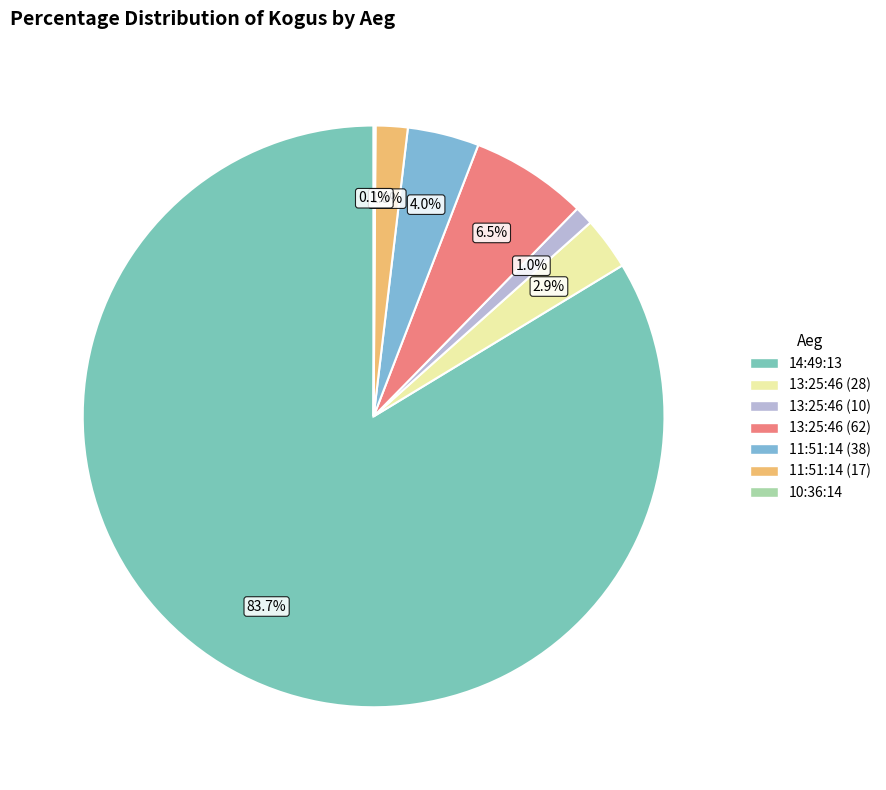

To the nearest percent, what percentage of the pie is 13:25:46 (10)?

1%